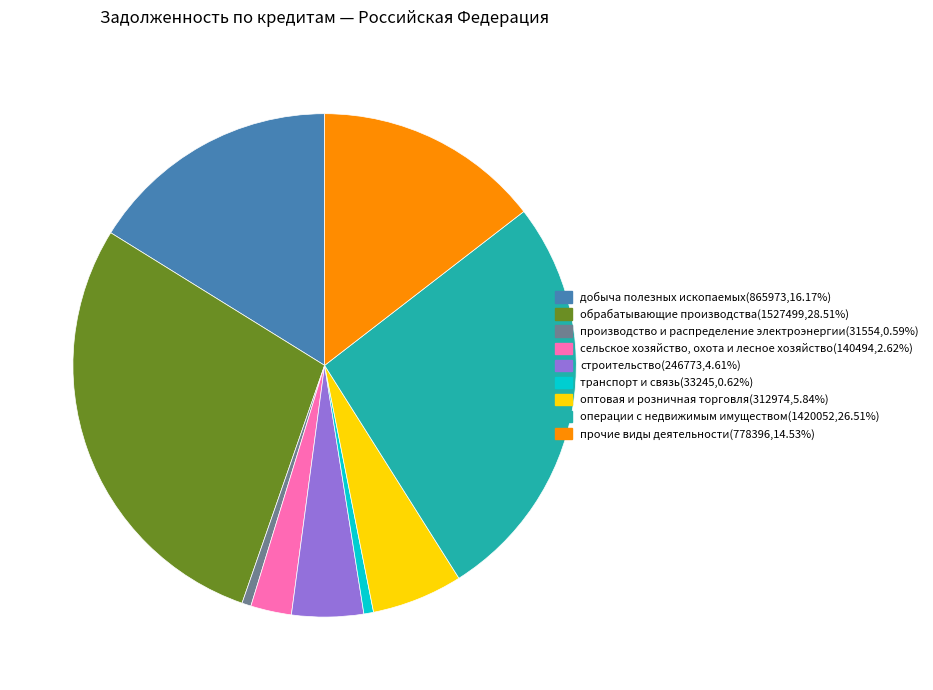

Which category has the biggest portion of the pie?

обрабатывающие производства